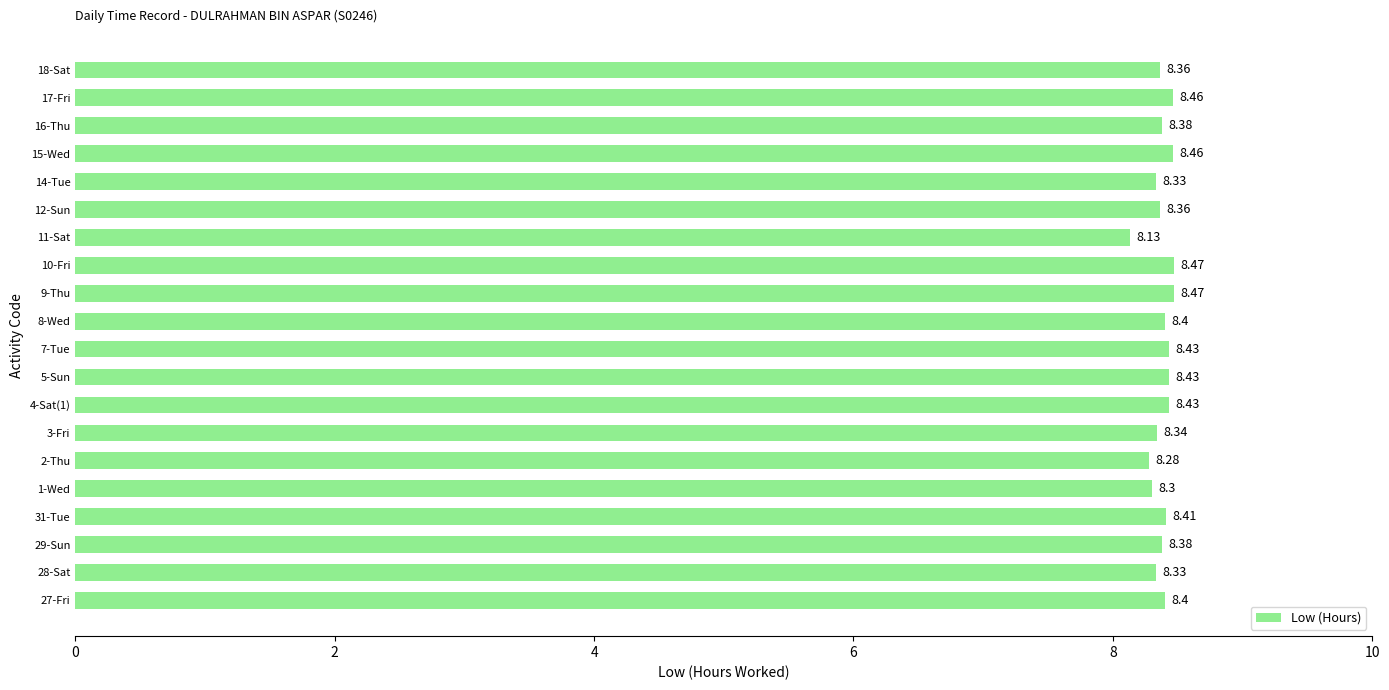

How many series are shown in this chart?

1